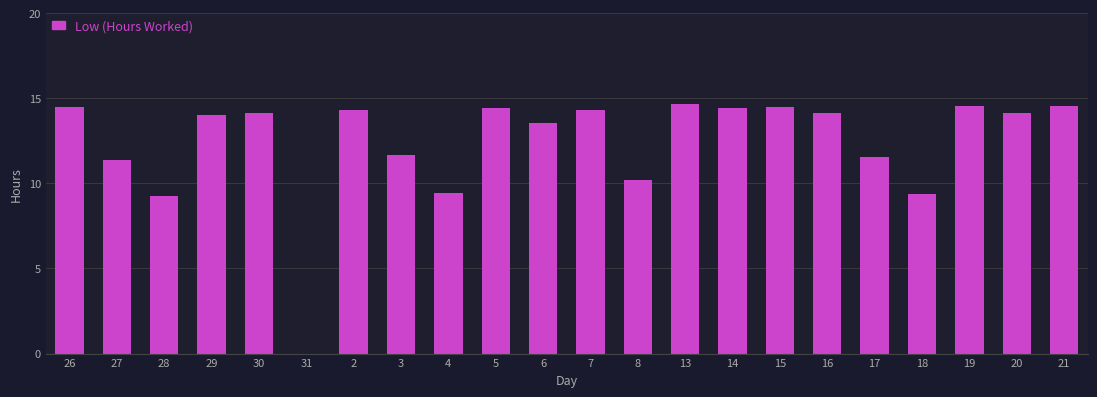

What is the ratio of the value at 21 to the value at 30?

1.0